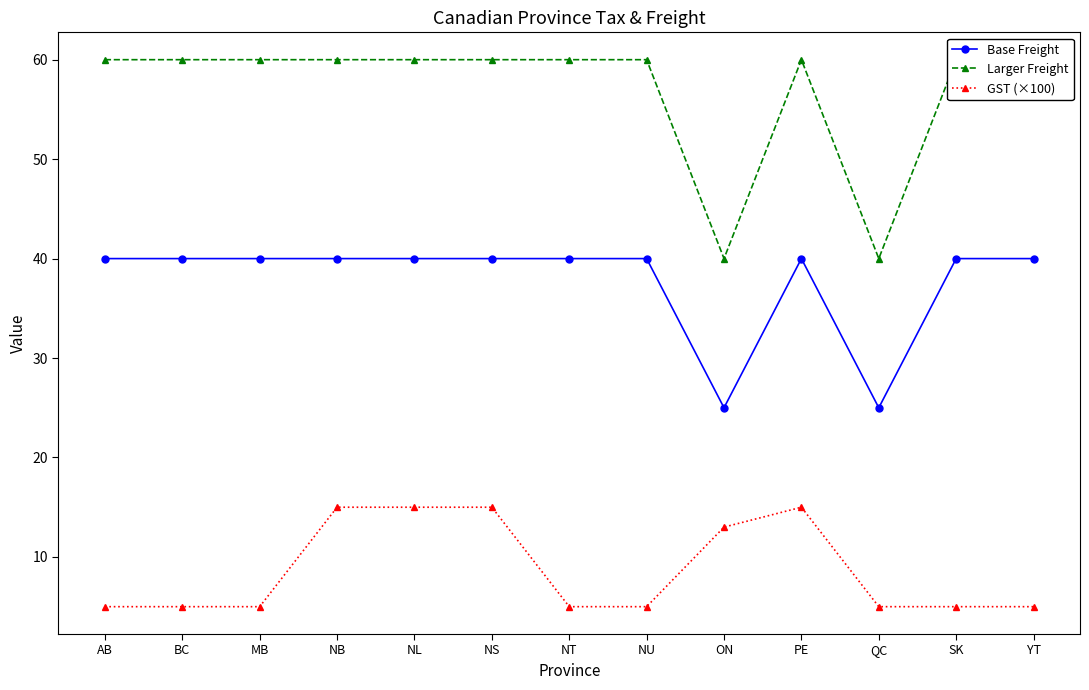

At which category is the sum across all series the highest?

NB